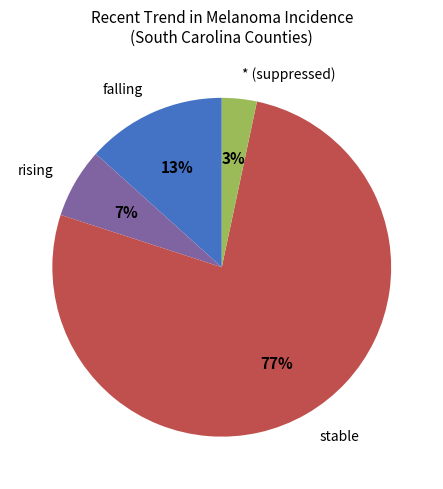

The stable slice represents 43% of the pie. True or false?

False